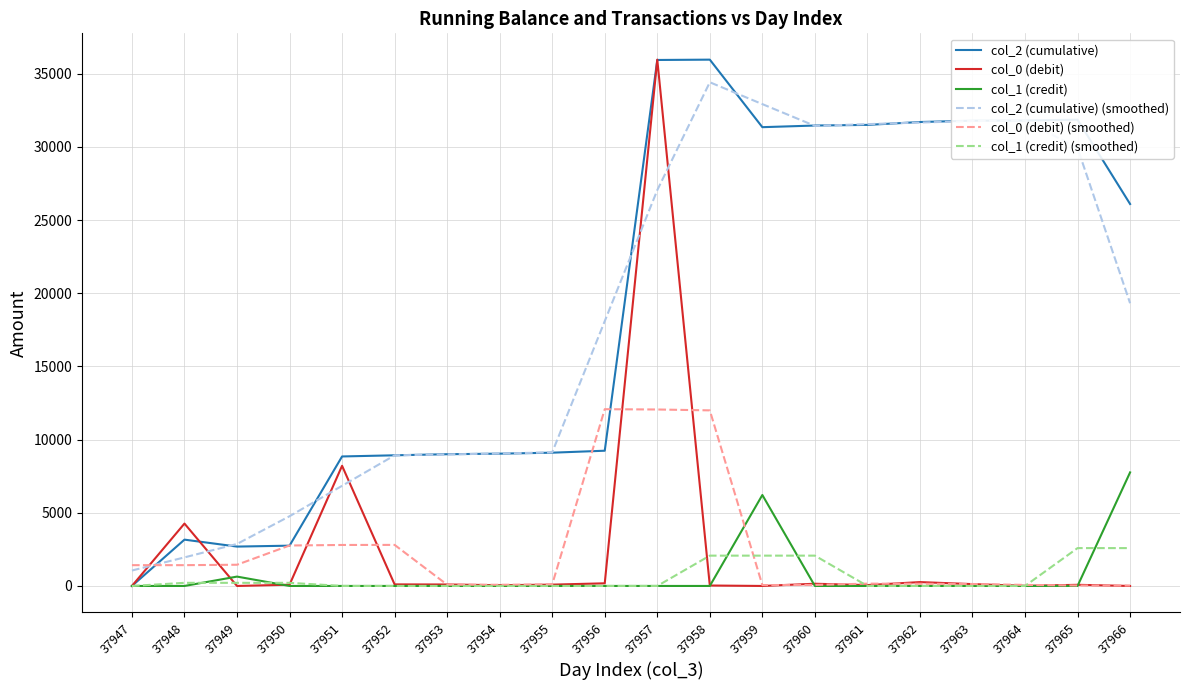

What is the maximum value shown in the chart?

35960.3